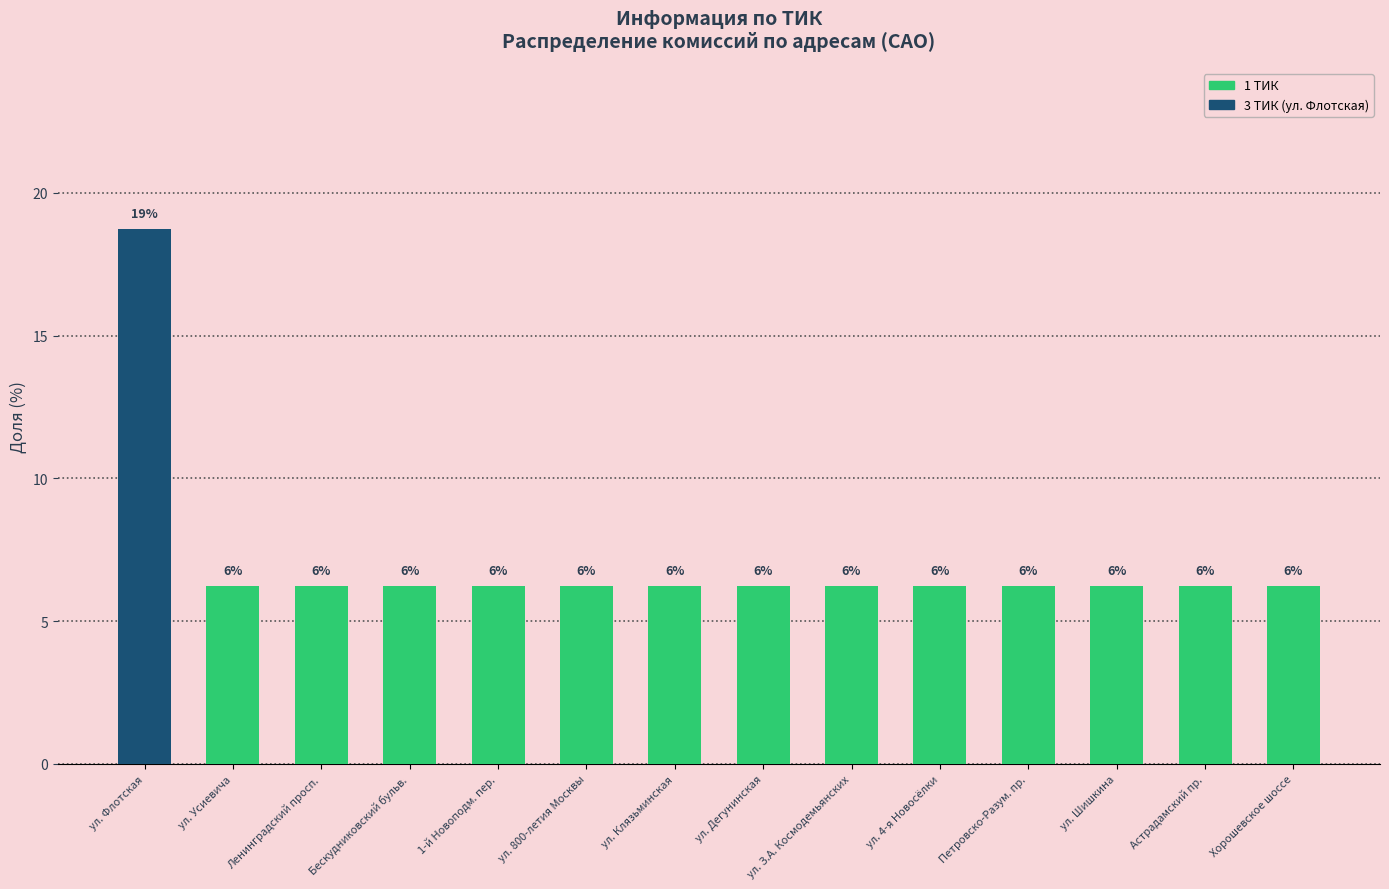

Where is the data nearest to the value 12?

ул. Усиевича